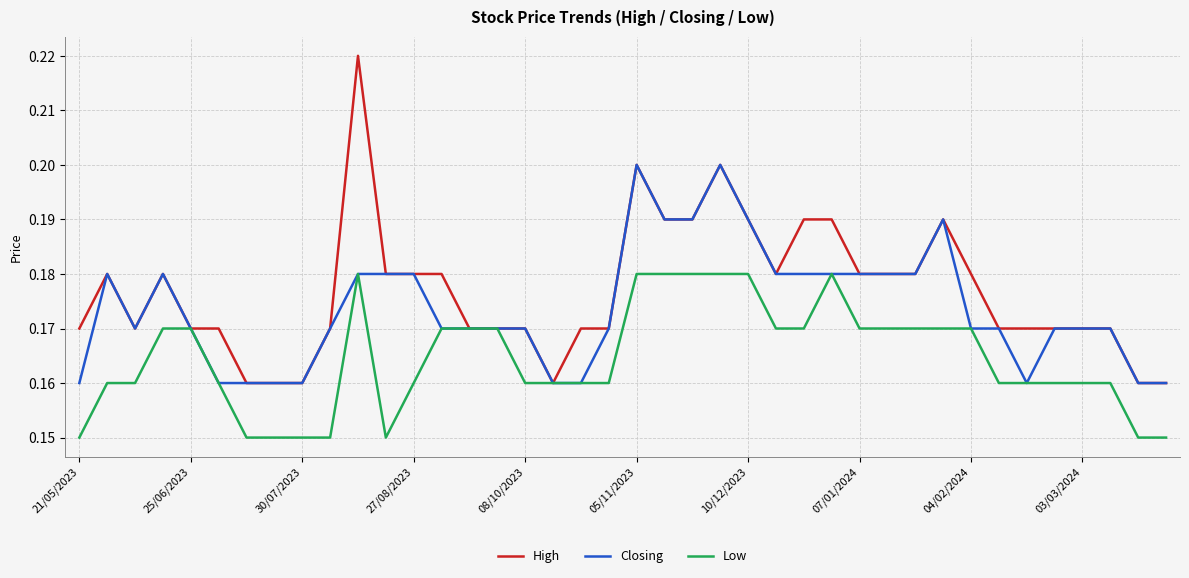

Rank the series by their maximum value, from highest to lowest.

High, Closing, Low